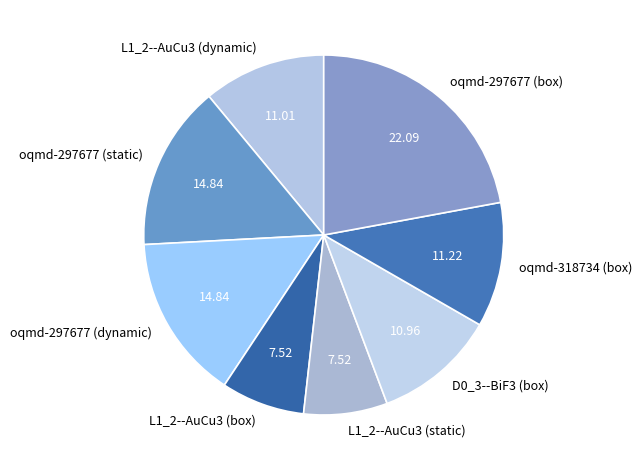

How many slices are in this pie chart?

8